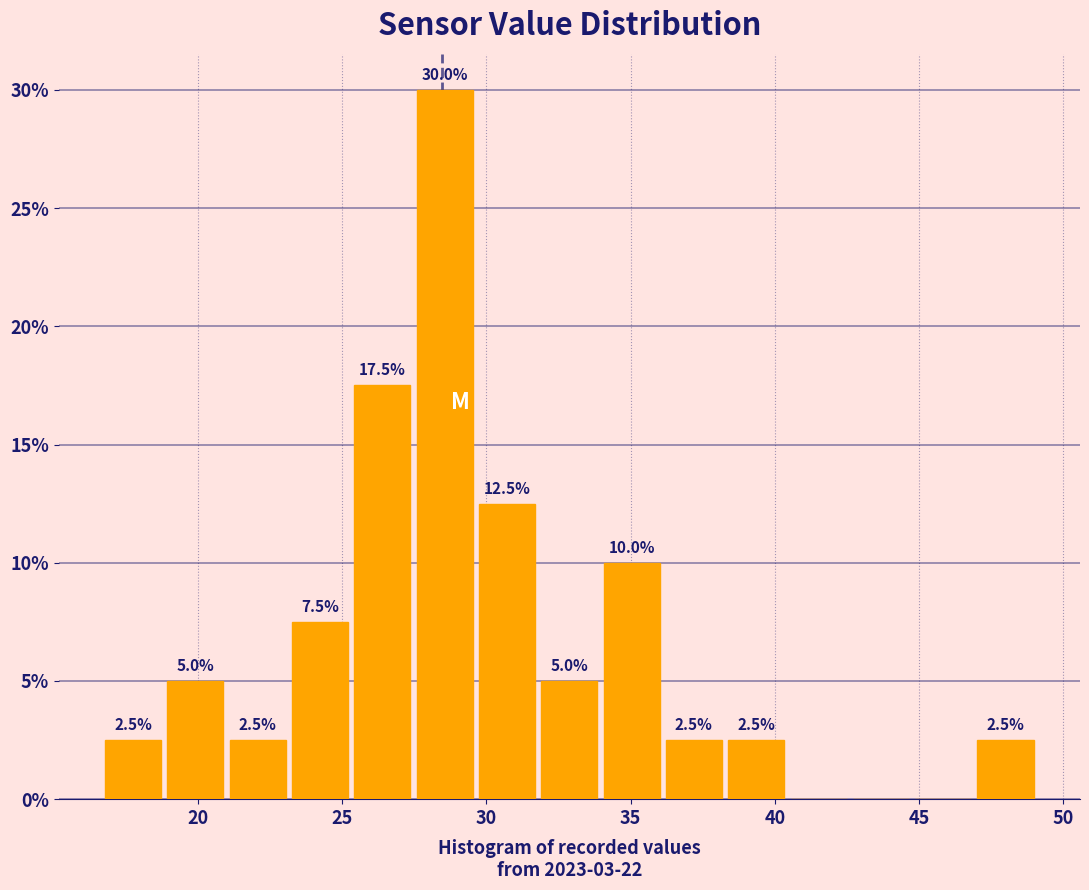

Which range on the x-axis has the tallest bar?

27.5 to 29.5